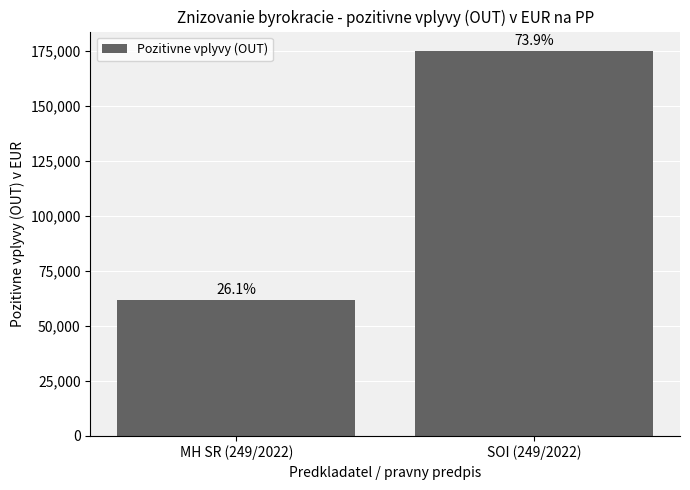

How many bars are there in total?

2